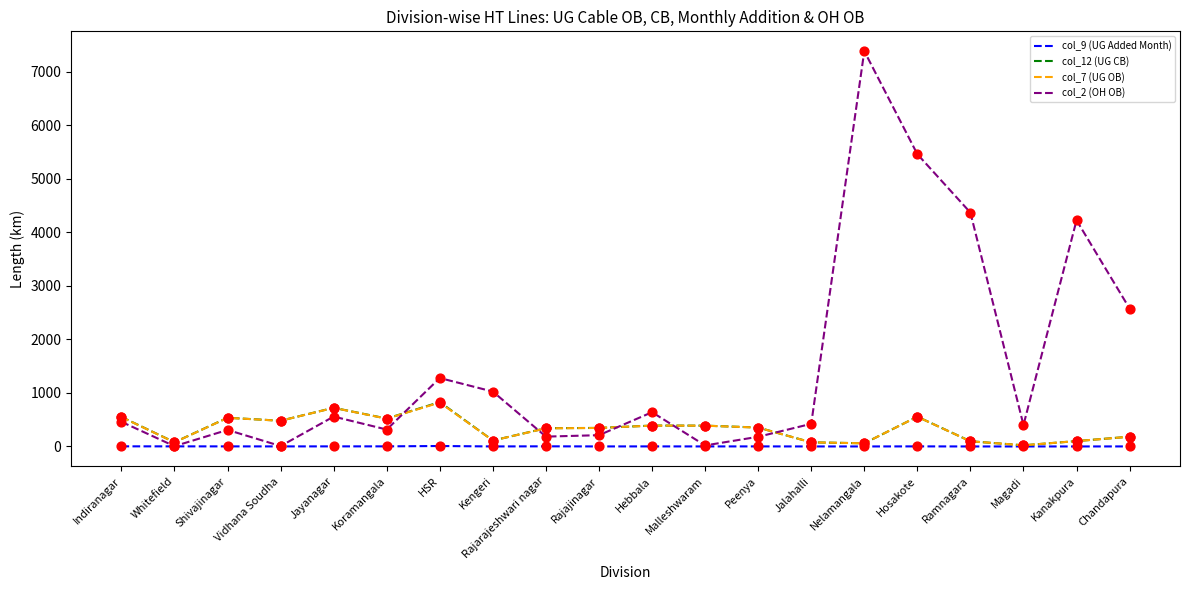

Which series has the largest total across all categories?

col_2 (OH OB)